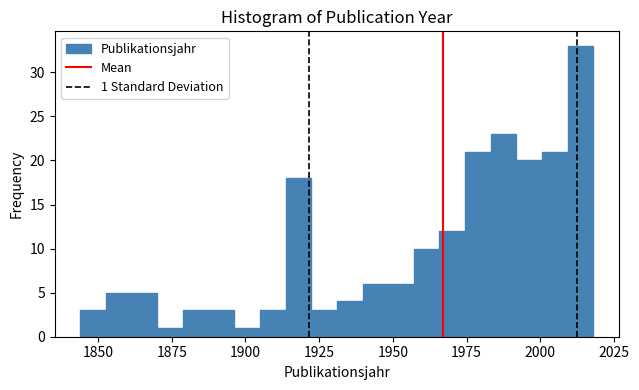

Read against the x-axis, roughly where is the centre of the tallest bar?

2015